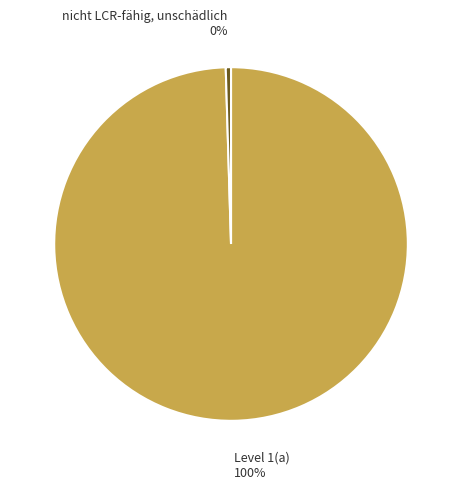

What is the ratio of the value at Level 1(a) to the value at nicht LCR-fähig, unschädlich?

208.5